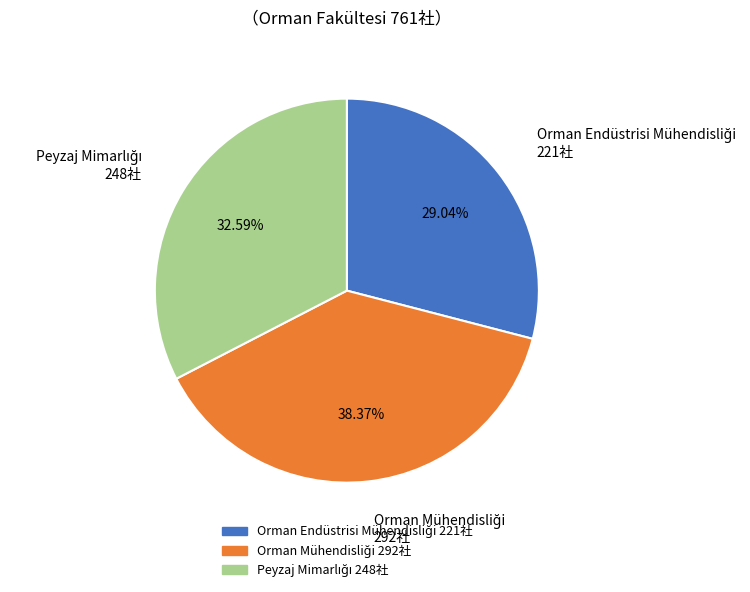

Is there any slice that represents more than half of the pie?

No